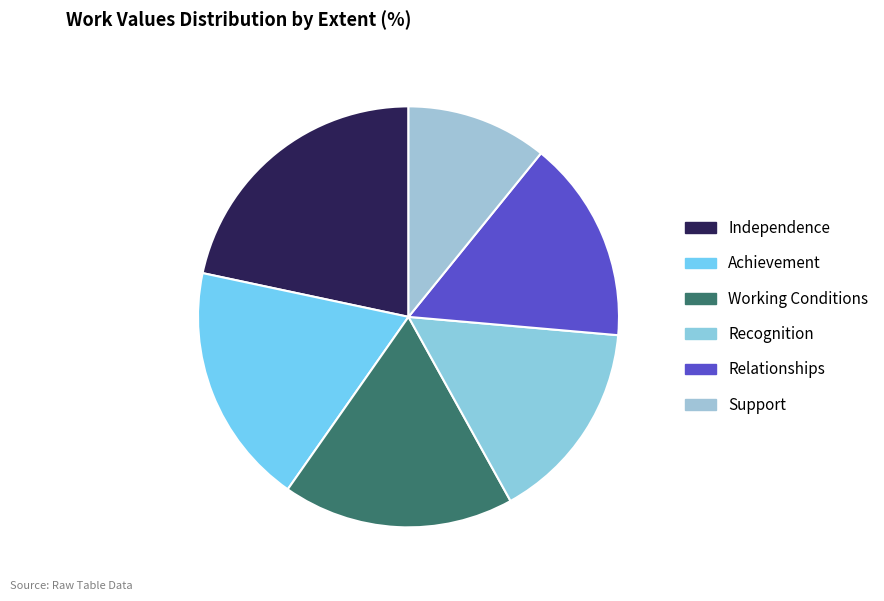

Count the number of slices in the pie.

6